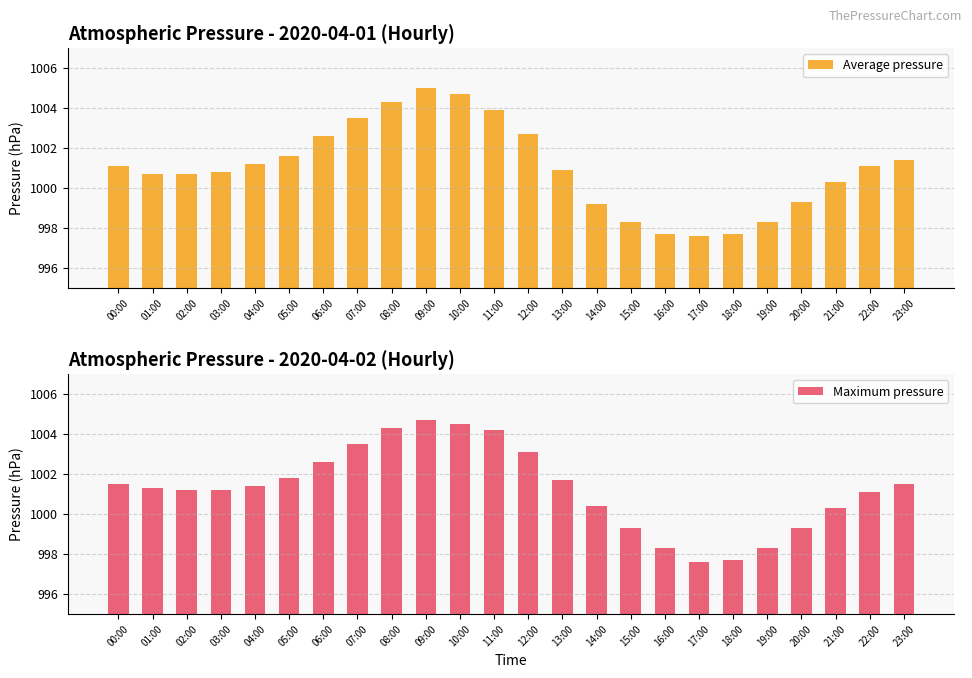

True or false: Average pressure has a value of 1340.7 at 14:00.

False